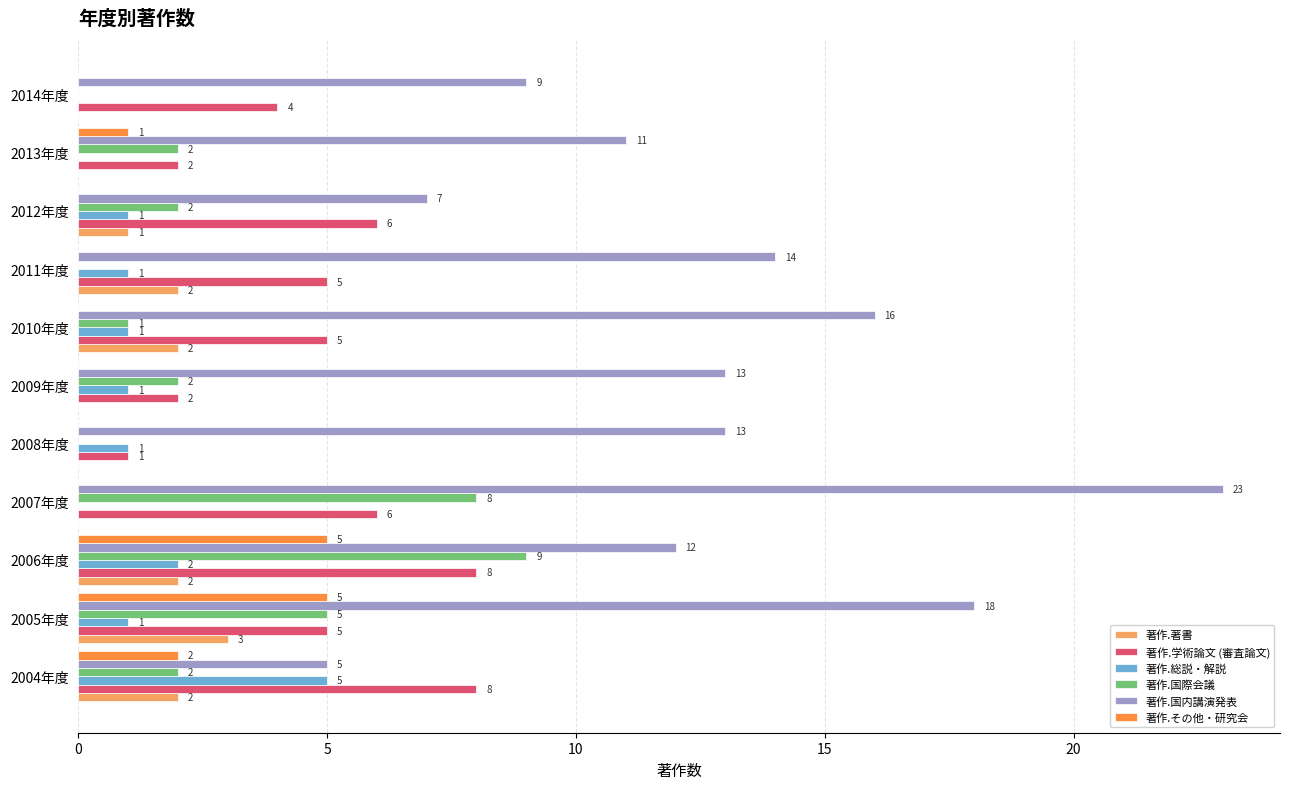

Which category has the highest value in the 著作.国際会議 series?

2006年度